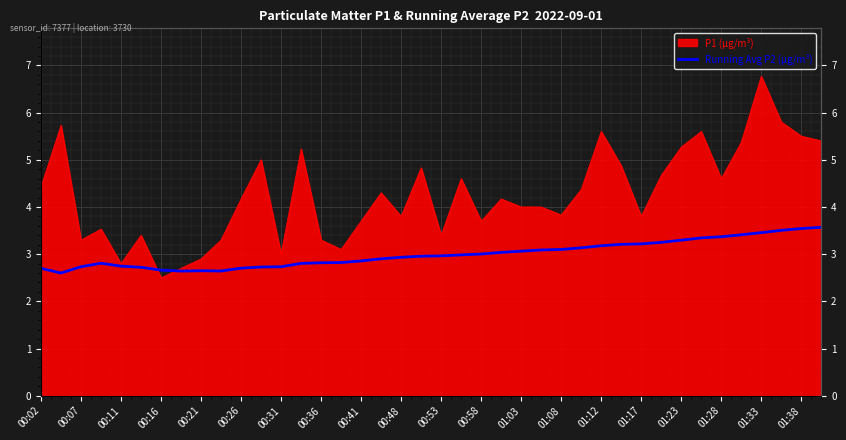

What position from the left is 01:38?

39